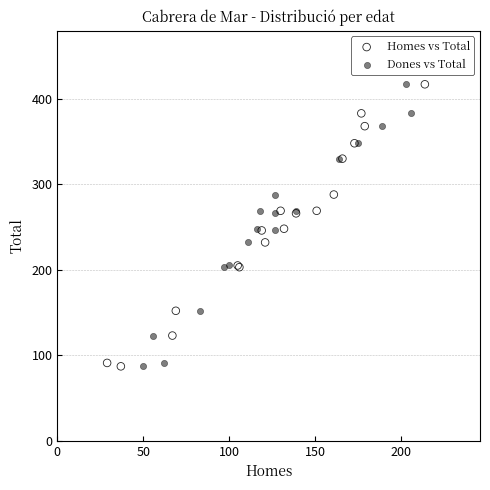

What are all the series names shown in the legend?

Homes vs Total, Dones vs Total